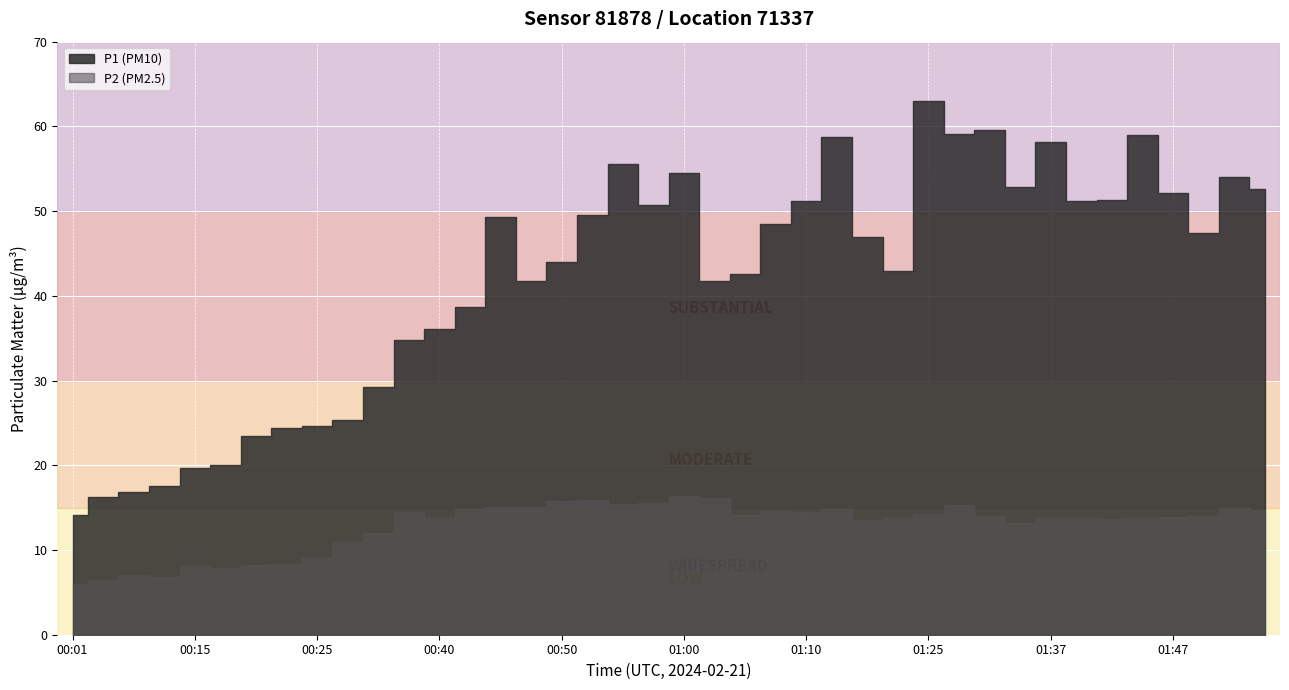

How many distinct data groups are displayed?

2